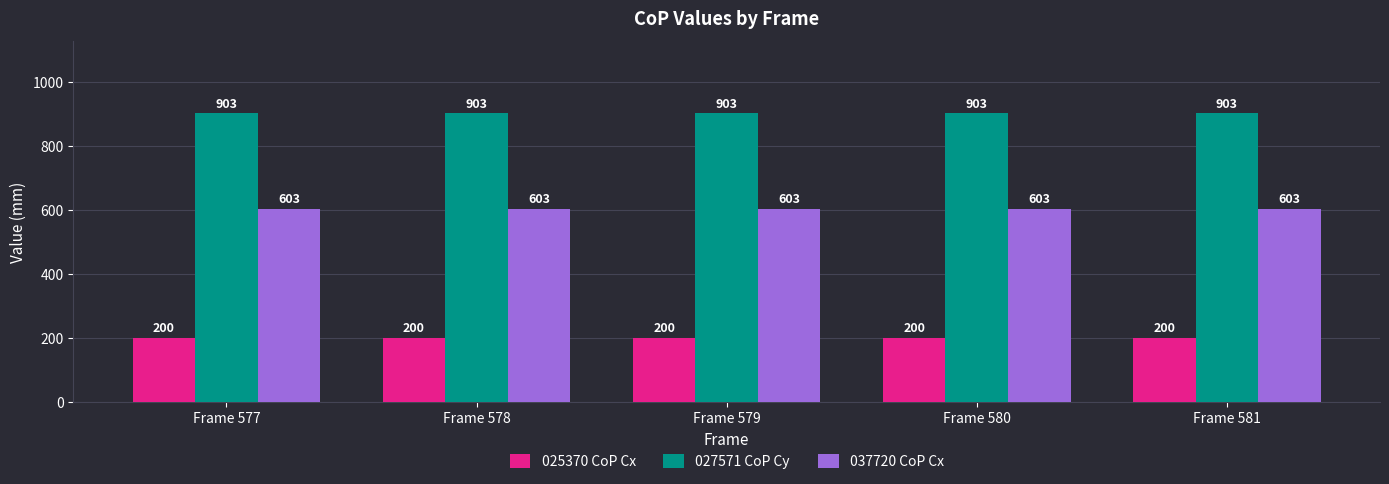

Are the bars horizontal?

No